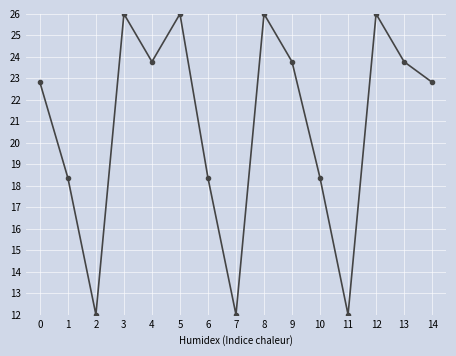

True or false: the data has more than 0 interior local peaks.

True